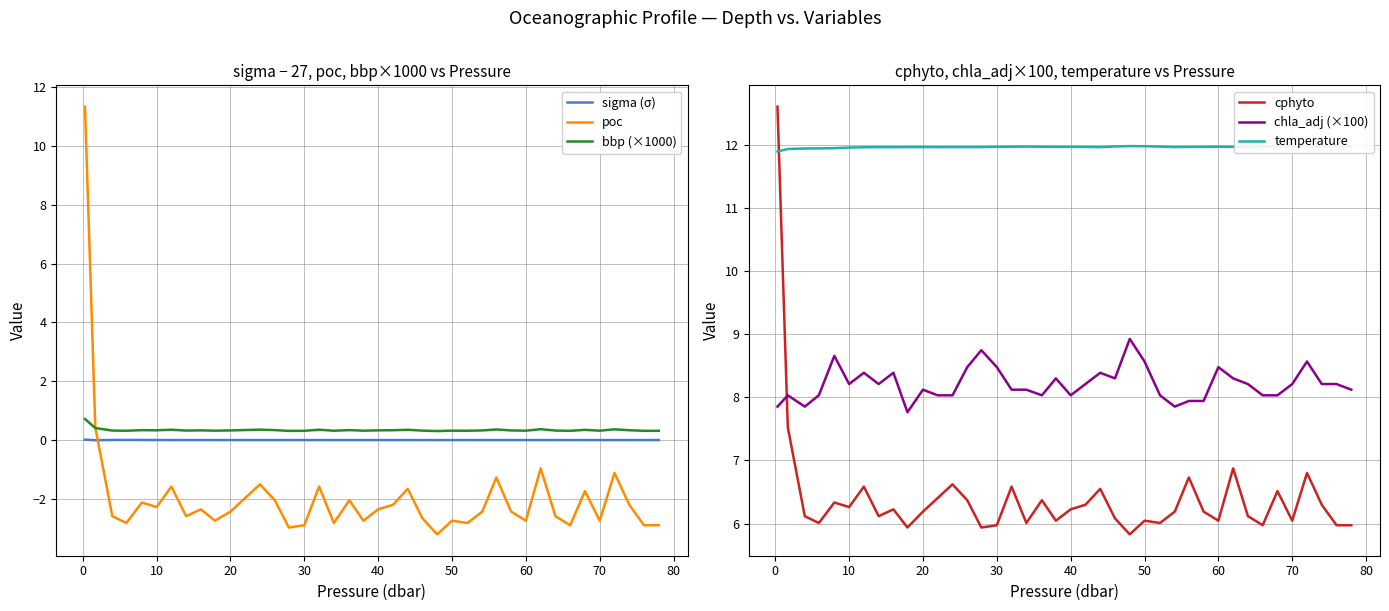

What is the difference between the highest and lowest values at 60?

14.5